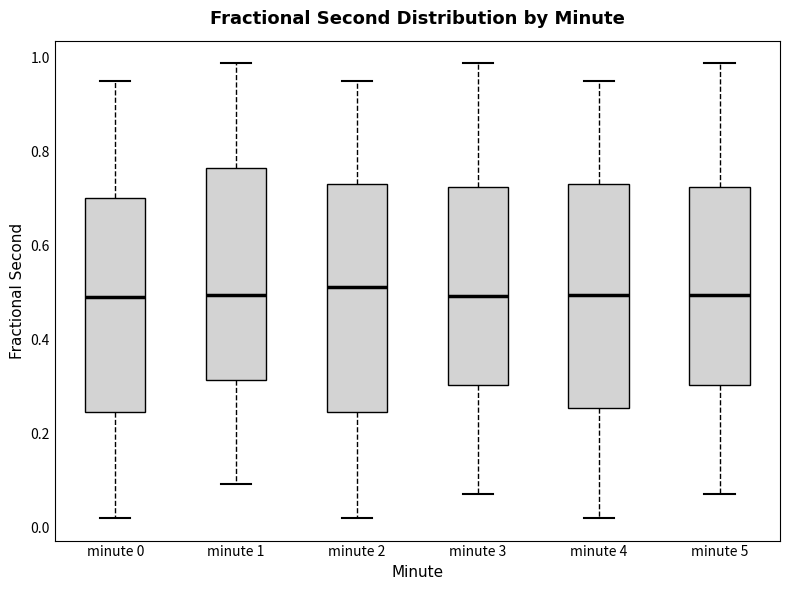

Reading left to right, read every box against the y-axis: the position of its median line, the range the box covers, and the ends of its whiskers. The values are not printed on the chart, so give them approximately, as read against the axis.

minute 0: median 0.50, box 0.24 to 0.70, whiskers 0.02 to 0.94
minute 1: median 0.50, box 0.32 to 0.76, whiskers 0.10 to 0.98
minute 2: median 0.52, box 0.24 to 0.72, whiskers 0.02 to 0.94
minute 3: median 0.50, box 0.30 to 0.72, whiskers 0.08 to 0.98
minute 4: median 0.50, box 0.26 to 0.72, whiskers 0.02 to 0.94
minute 5: median 0.50, box 0.30 to 0.72, whiskers 0.08 to 0.98